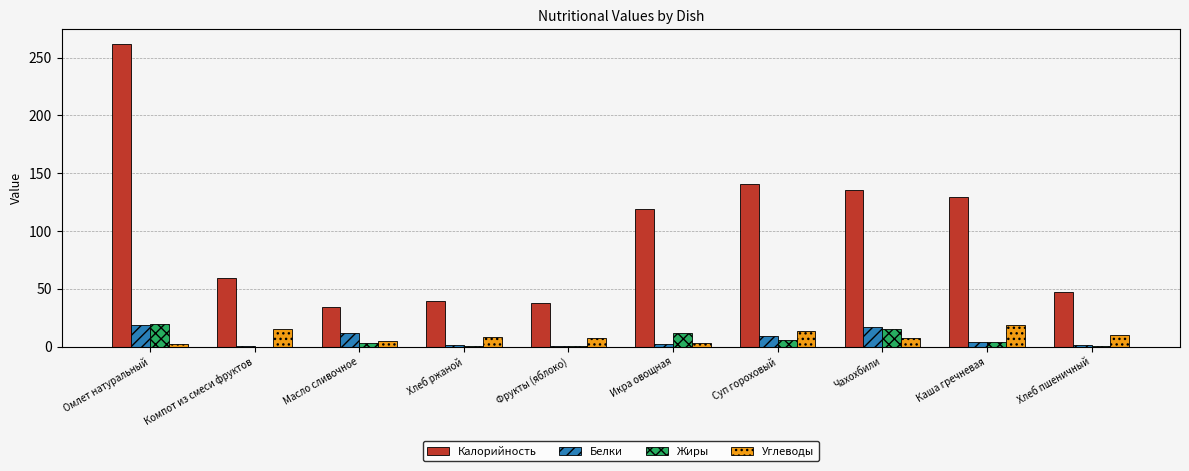

At which label is Калорийность closest to 147?

Суп гороховый